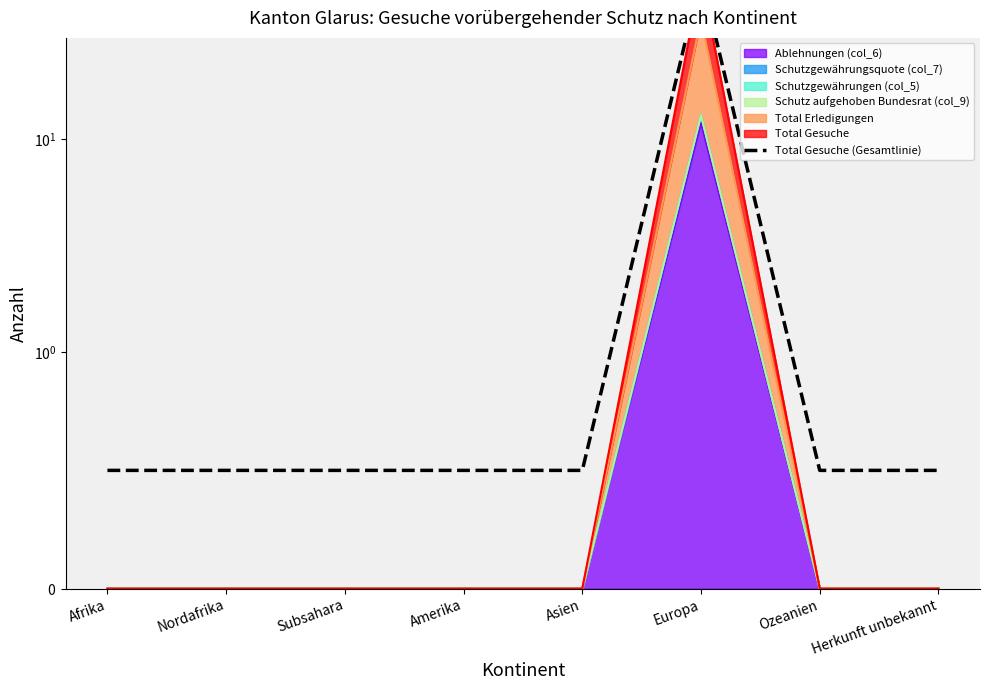

What is the difference between the maximum and minimum values?

58.0